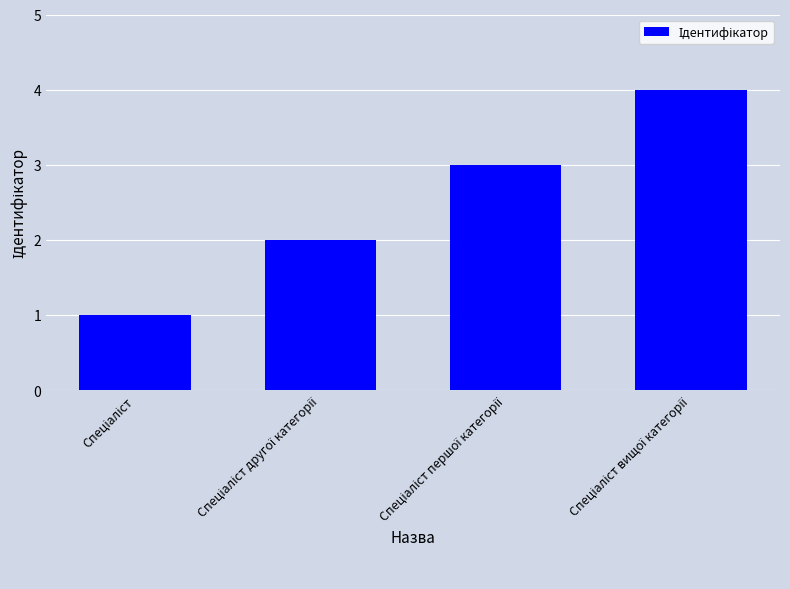

What is the sum of all values?

10